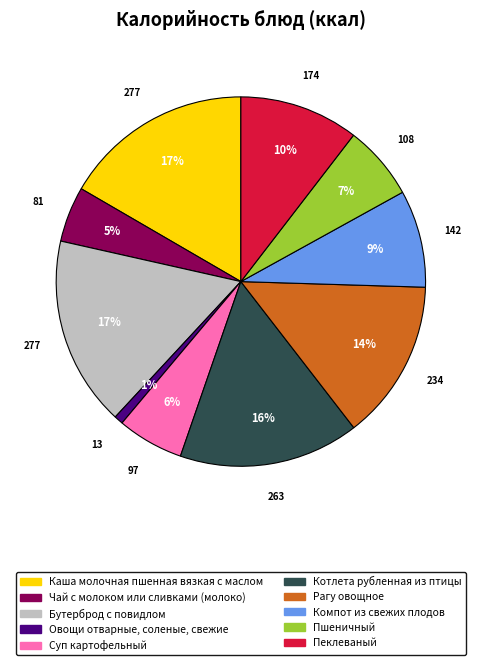

Which slice is the smallest?

Овощи отварные, соленые, свежие